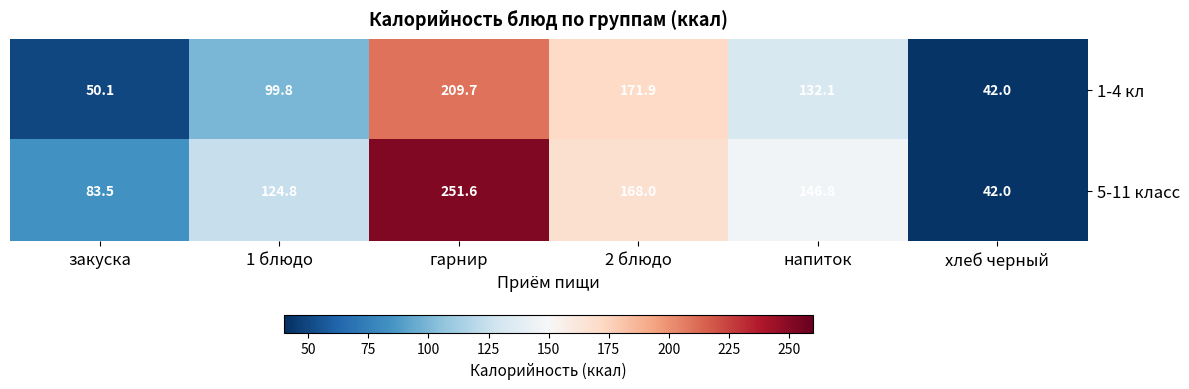

Rank the series by their maximum value, from highest to lowest.

5-11 класс, 1-4 кл